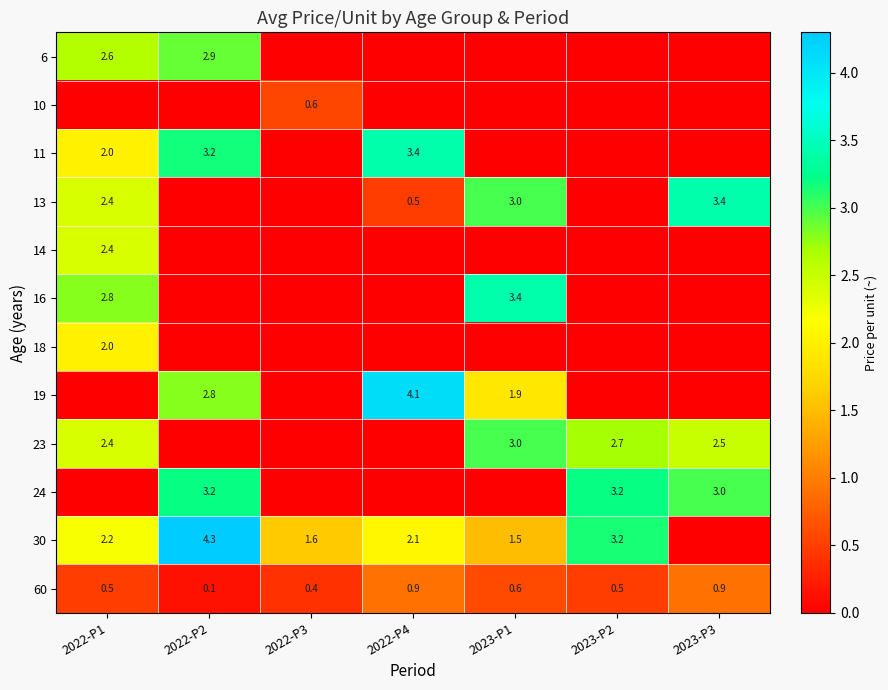

What is the difference between the 60 values at 2023-P2 and 2022-P4?

0.4